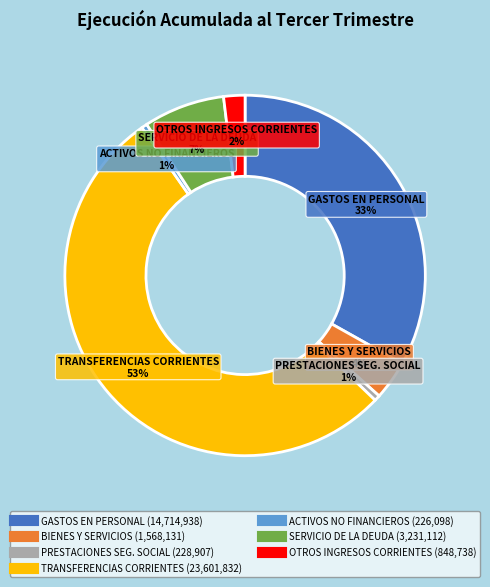

Is there any slice that represents more than half of the pie?

Yes